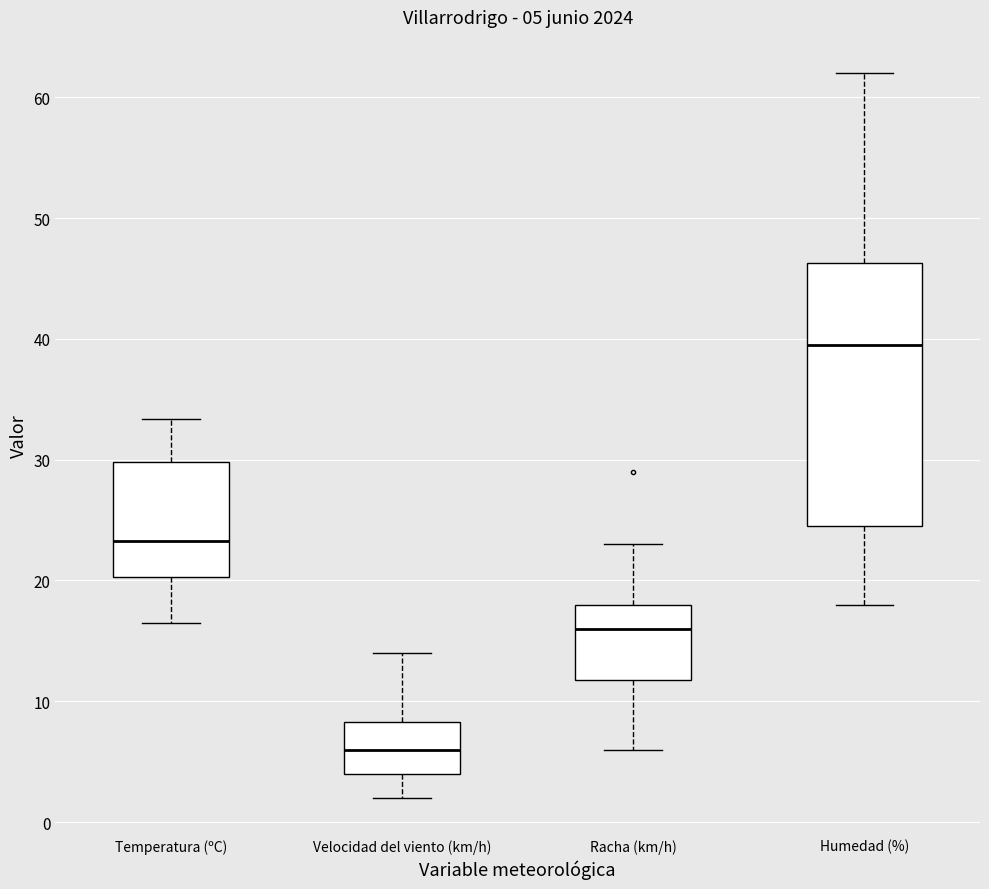

Which box's median line is the highest?

Humedad (%)